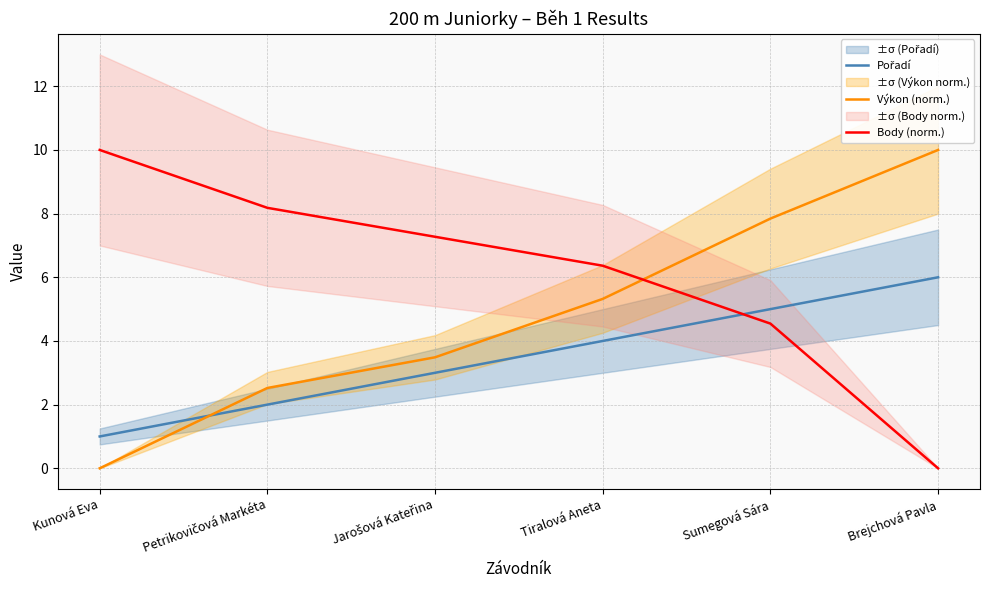

What is the greatest value displayed?

10.0